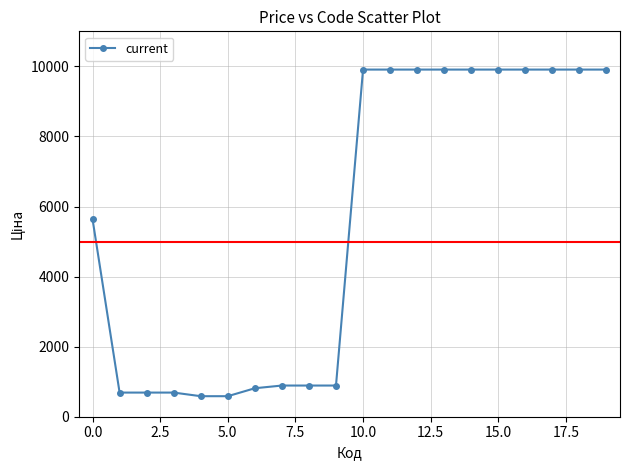

What is the difference between the second highest and second lowest values?

9322.5